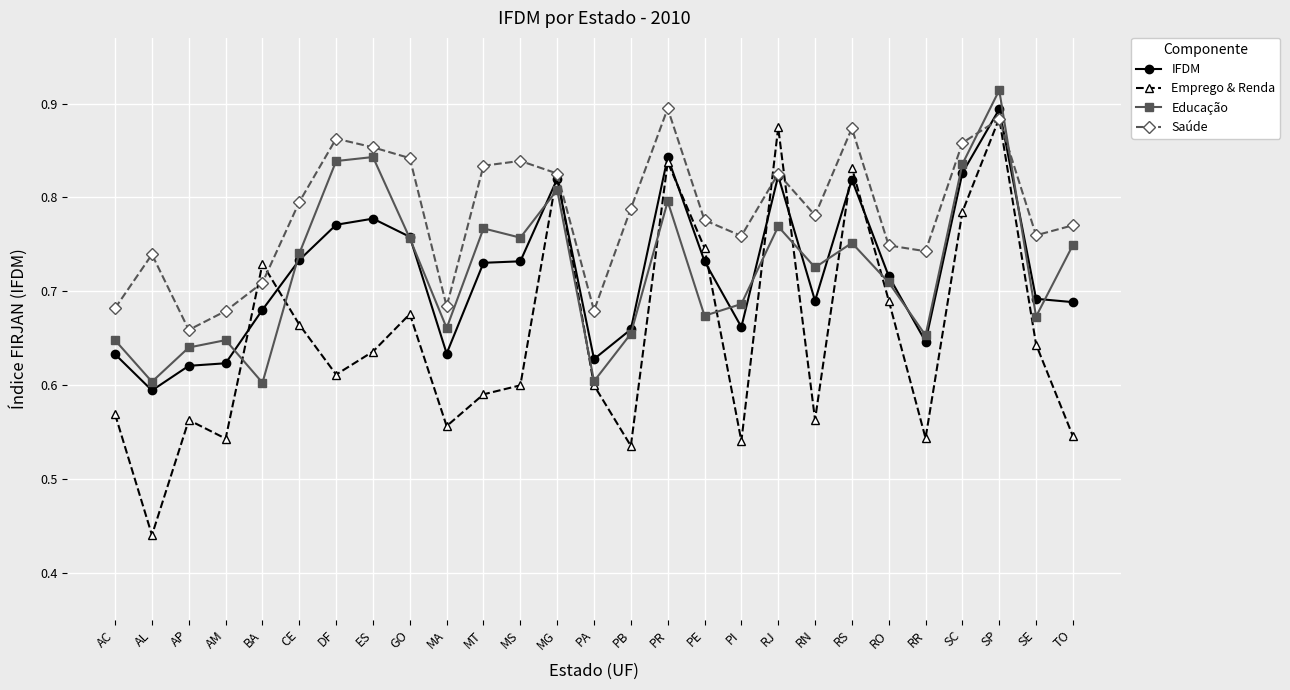

True or false: Emprego & Renda and IFDM cross at least once.

True